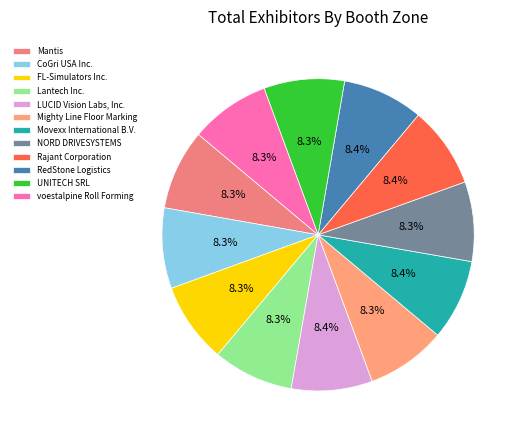

Does CoGri USA Inc. represent more than half of the total?

No